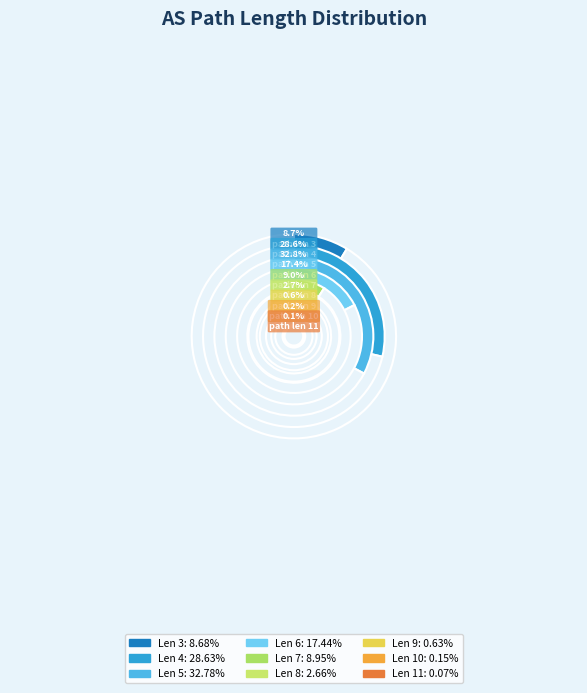

The 10 slice represents 0% of the pie. True or false?

True